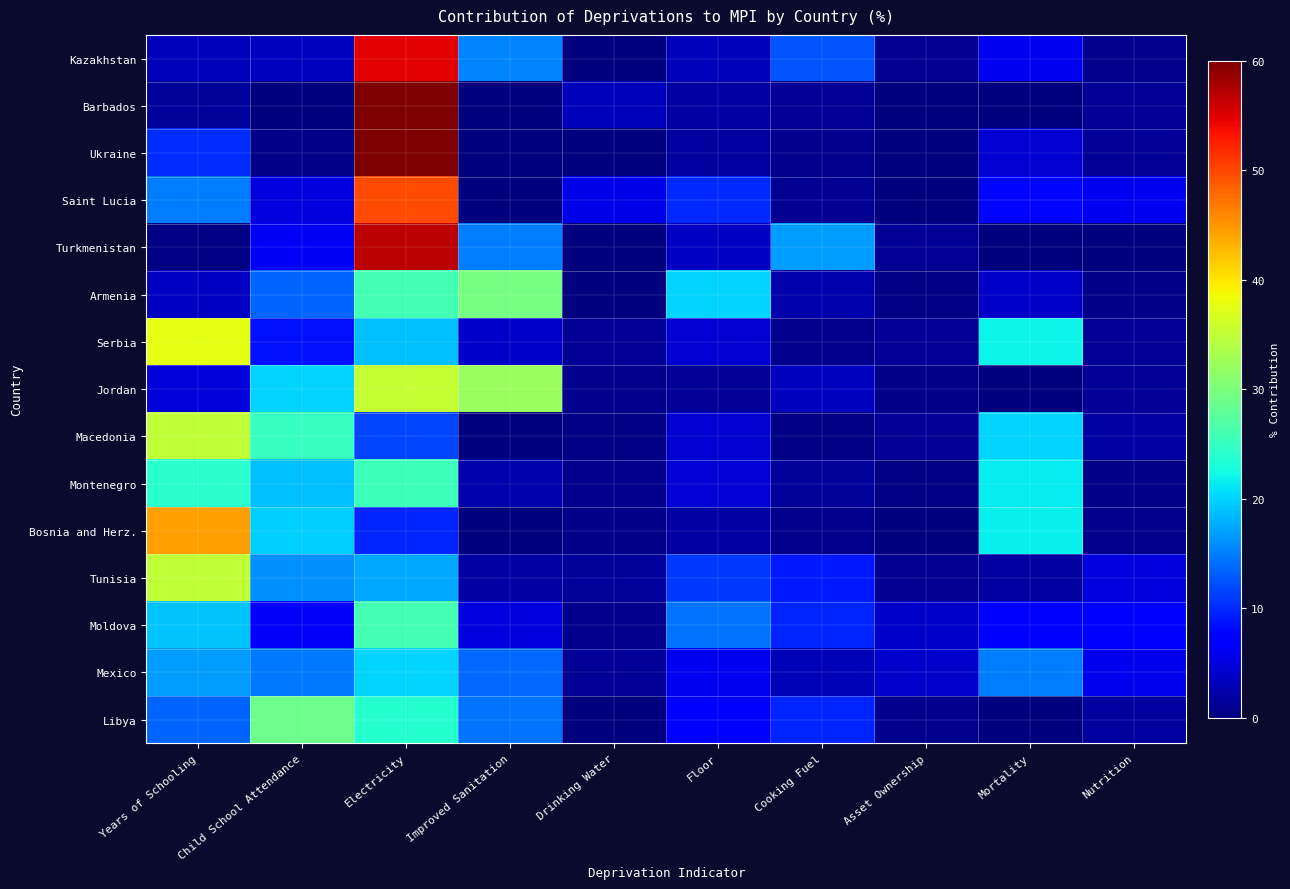

At which category is the sum across all series the highest?

Electricity